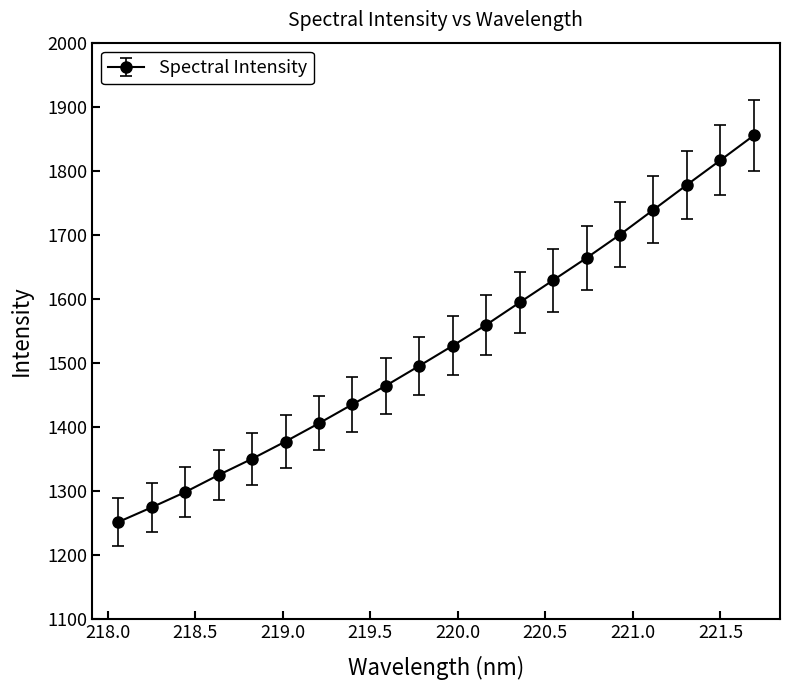

Does the chart display data point markers on the line(s)?

Yes